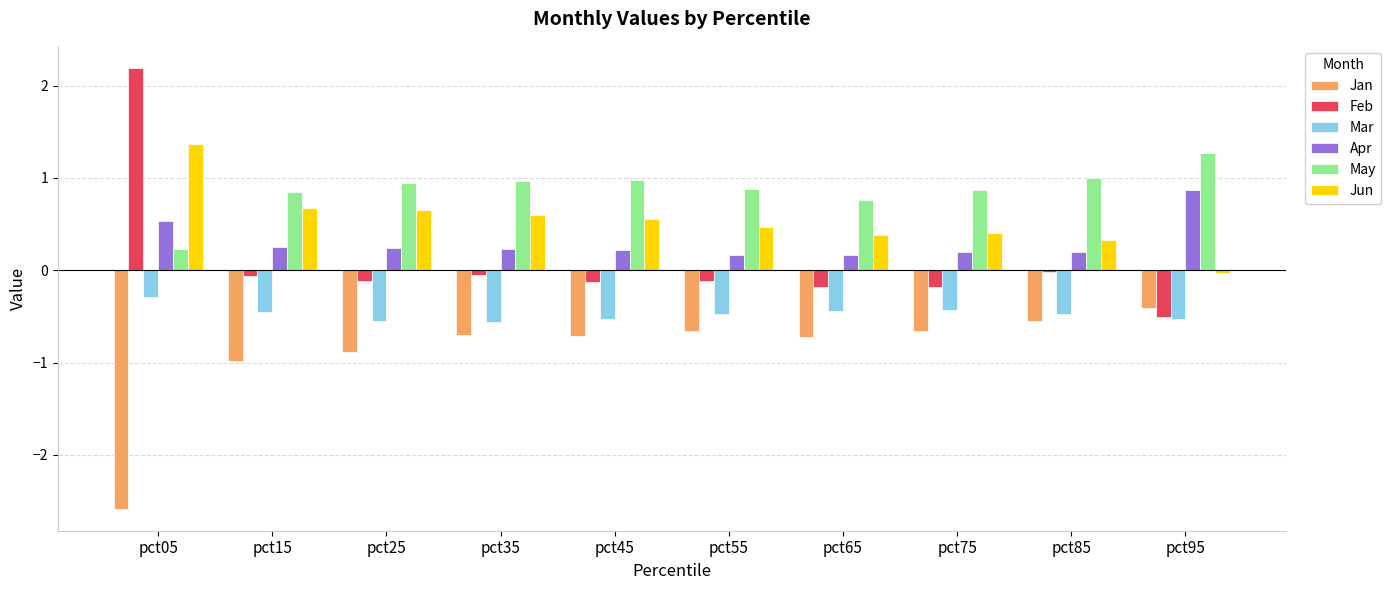

Which category has the highest value across all series?

pct05